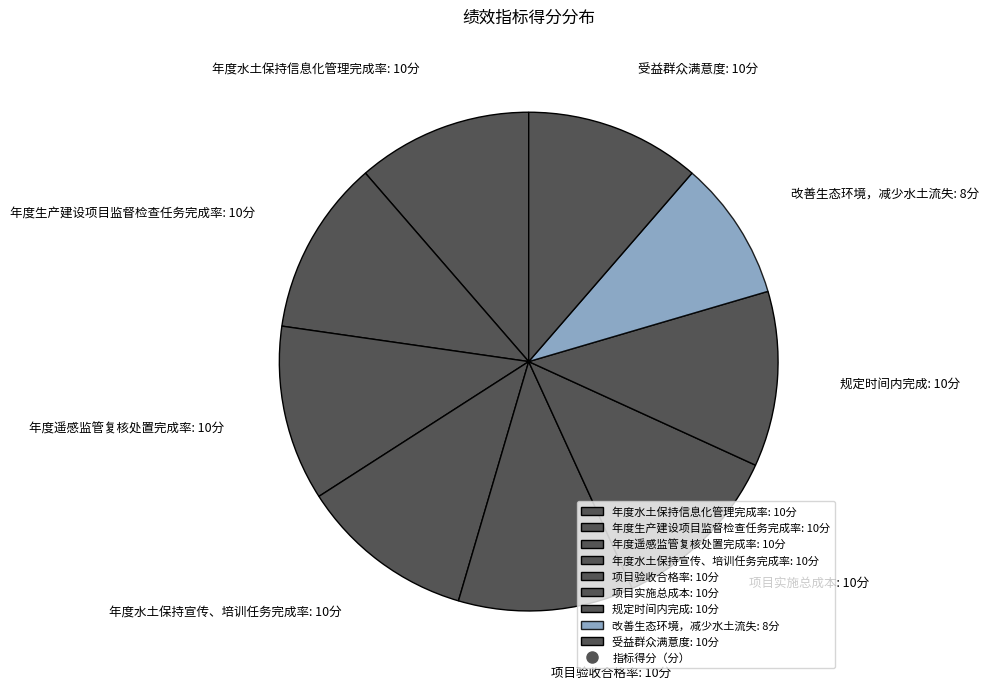

How many slices are in this pie chart?

9